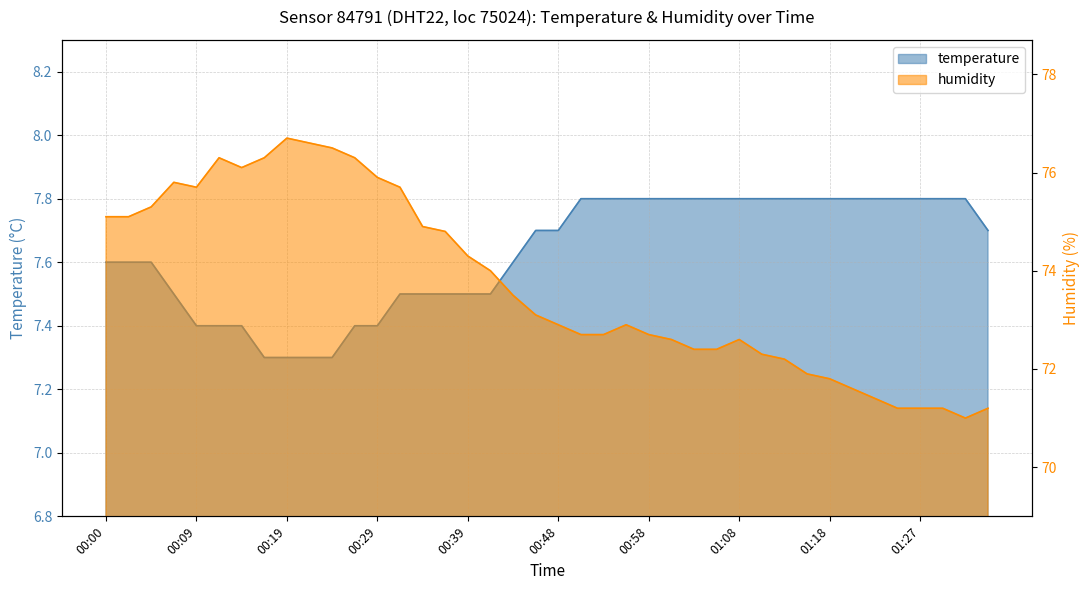

Rank the series by their maximum value, from highest to lowest.

humidity, temperature